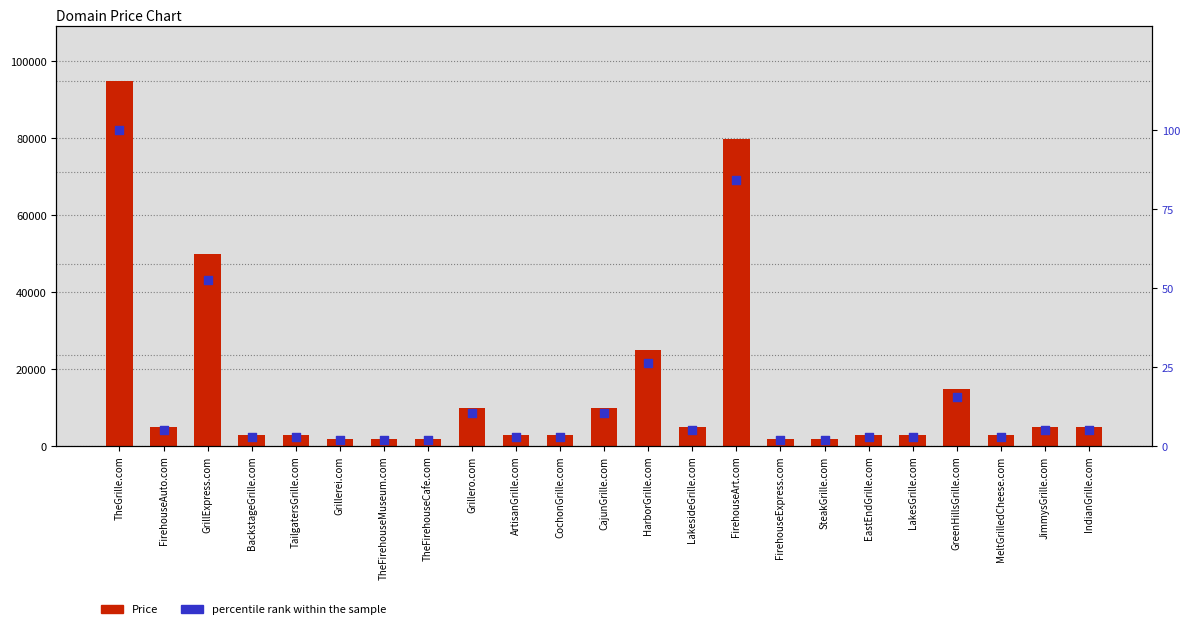

Which series has the largest Y range (max minus min)?

Price